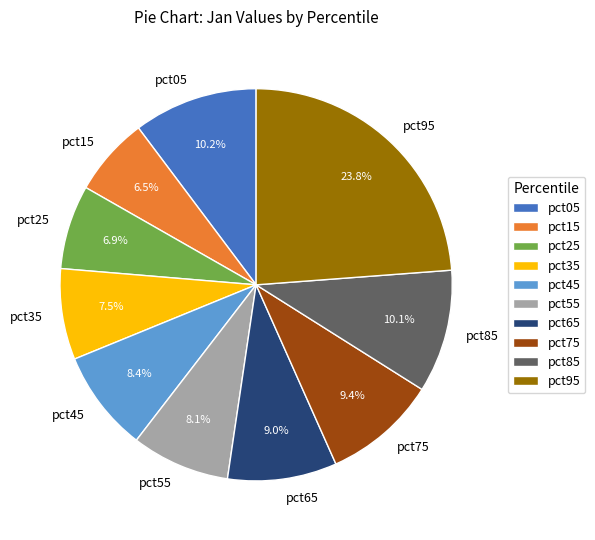

To the nearest percent, what portion does pct05 represent?

10%